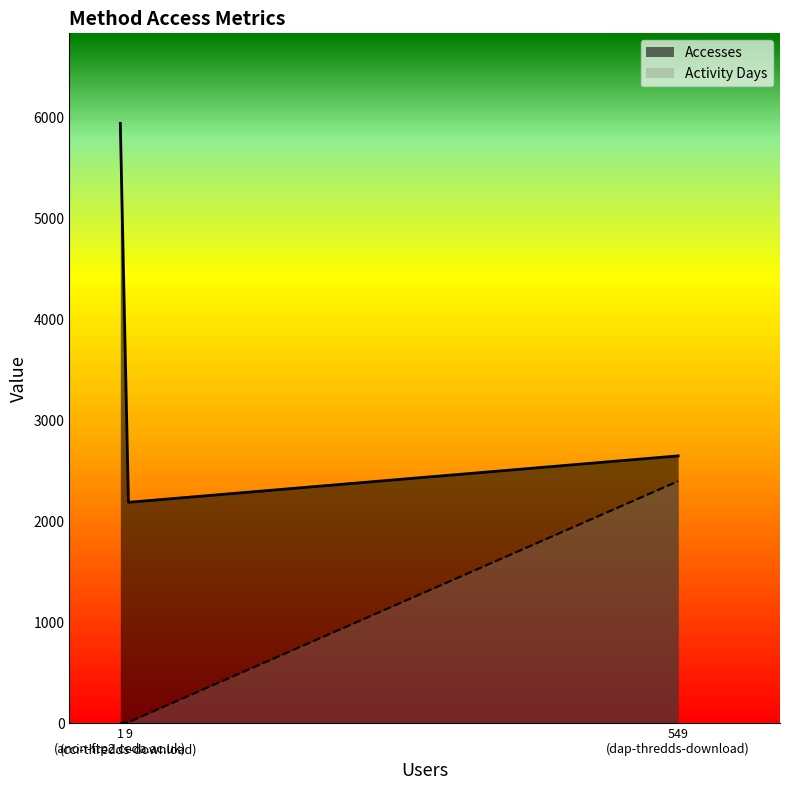

What is the greatest value displayed?

5944